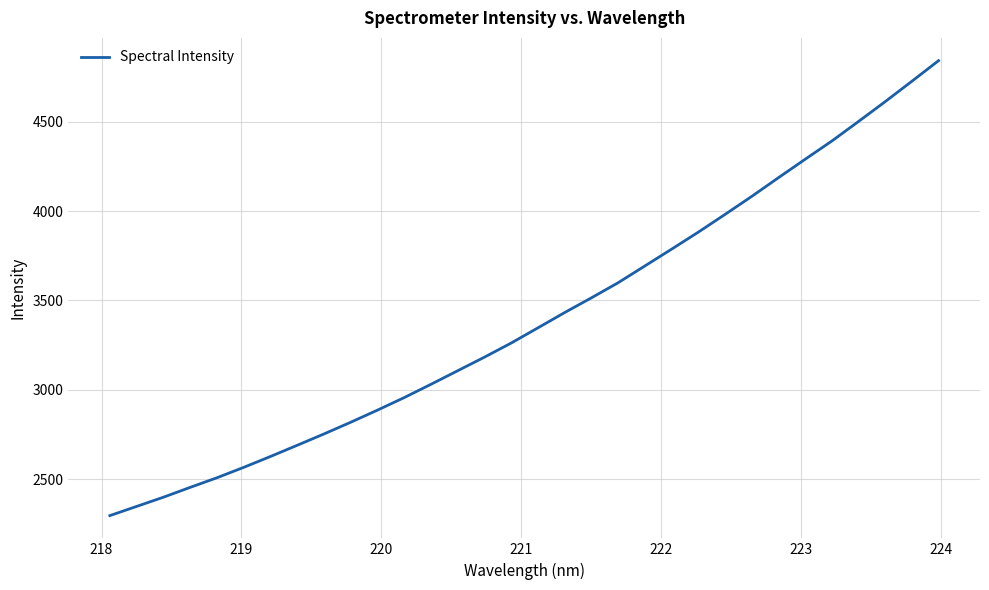

What is the minimum value shown in the chart?

2295.4